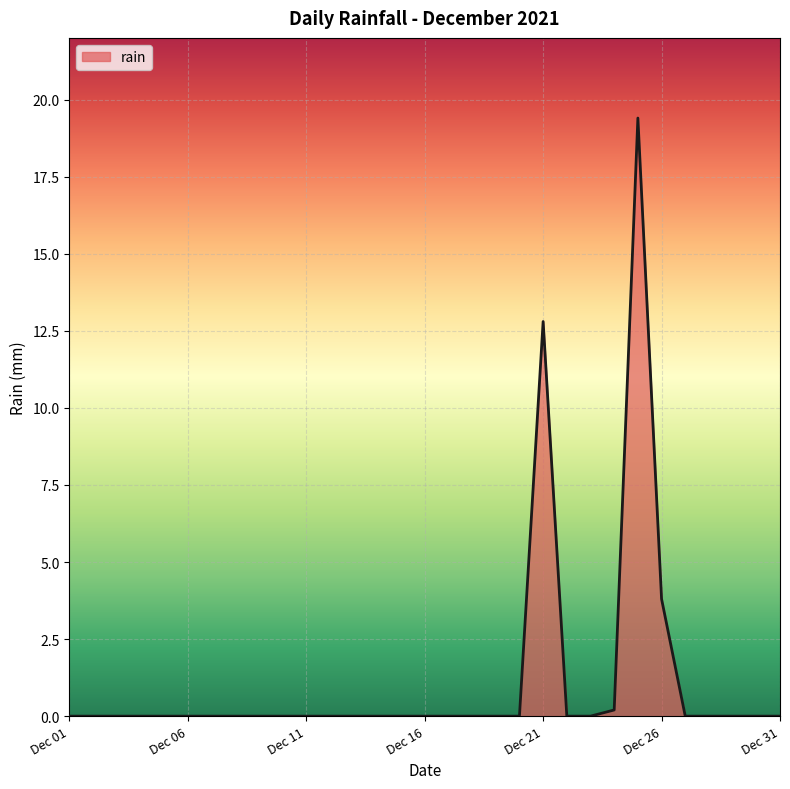

What is the difference between the maximum and minimum values?

19.4